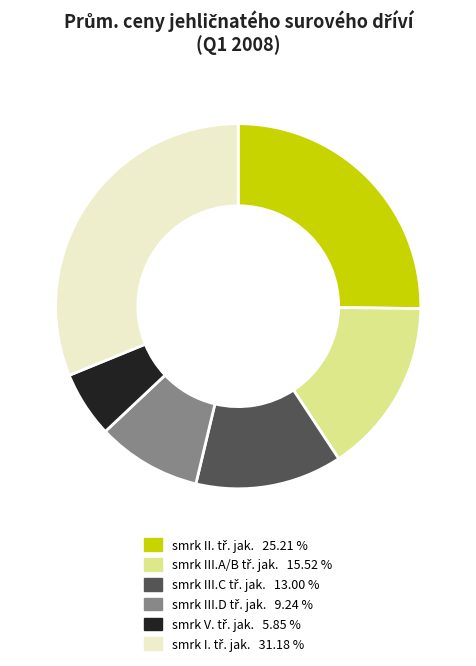

Is there a majority slice in this chart?

No